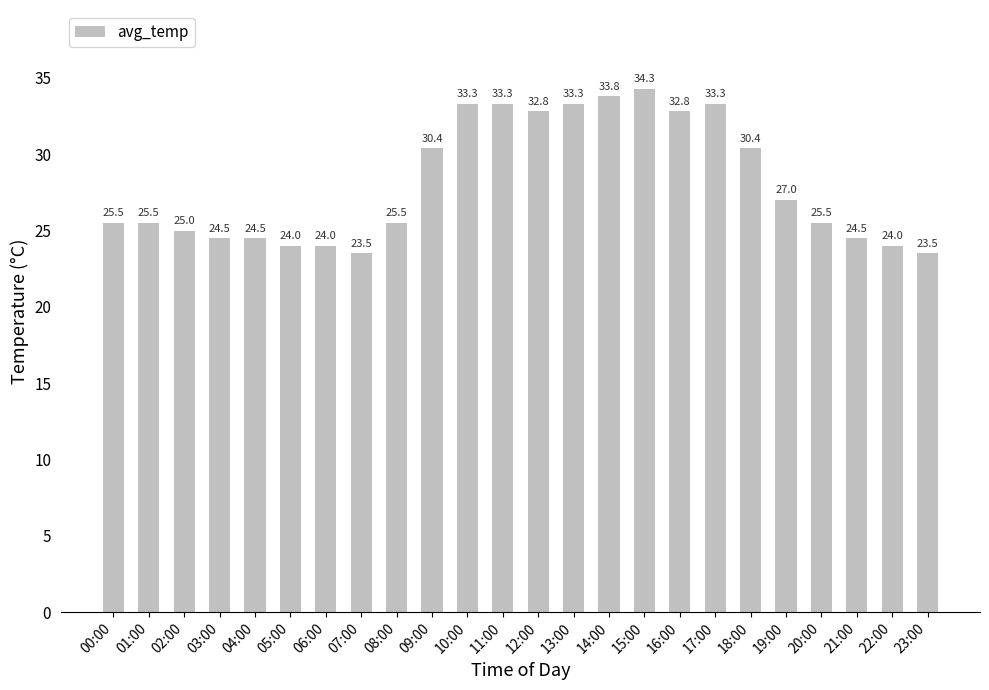

The chart shows a value of 34.2 at 08:00. True or false?

False